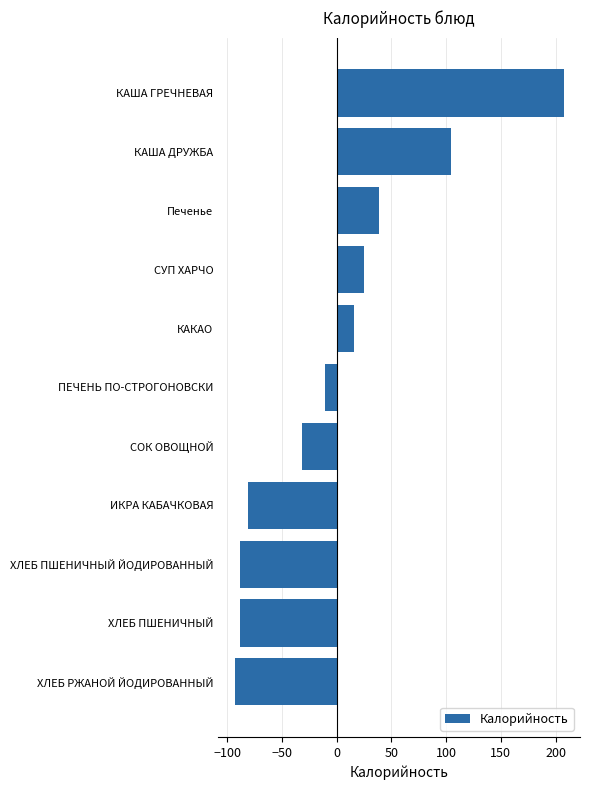

What is the approximate value at ПЕЧЕНЬ ПО-СТРОГОНОВСКИ?

-10.3